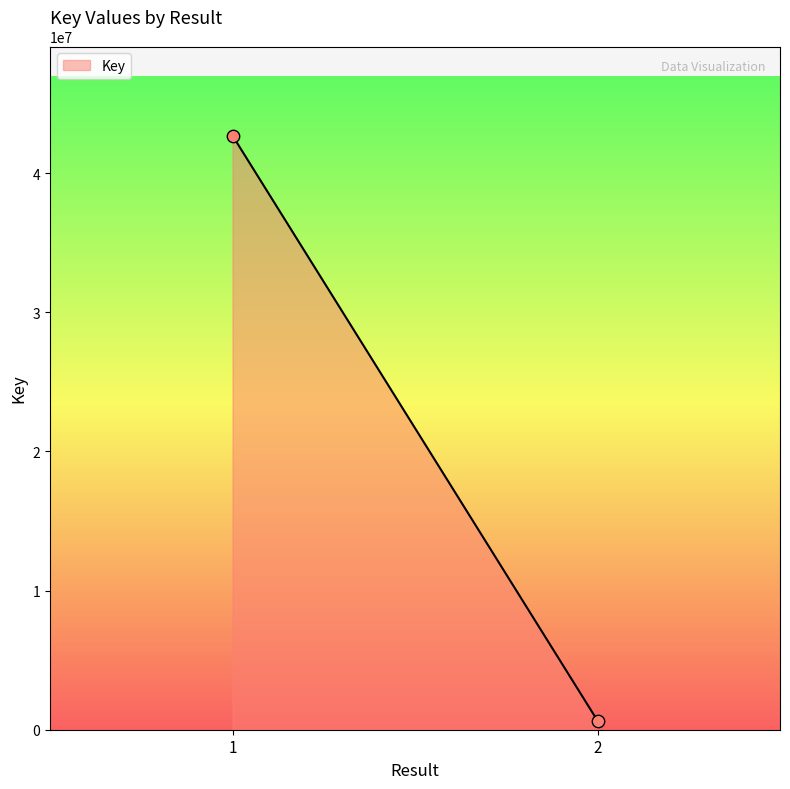

What is the range of Y values (max minus min)?

42041310